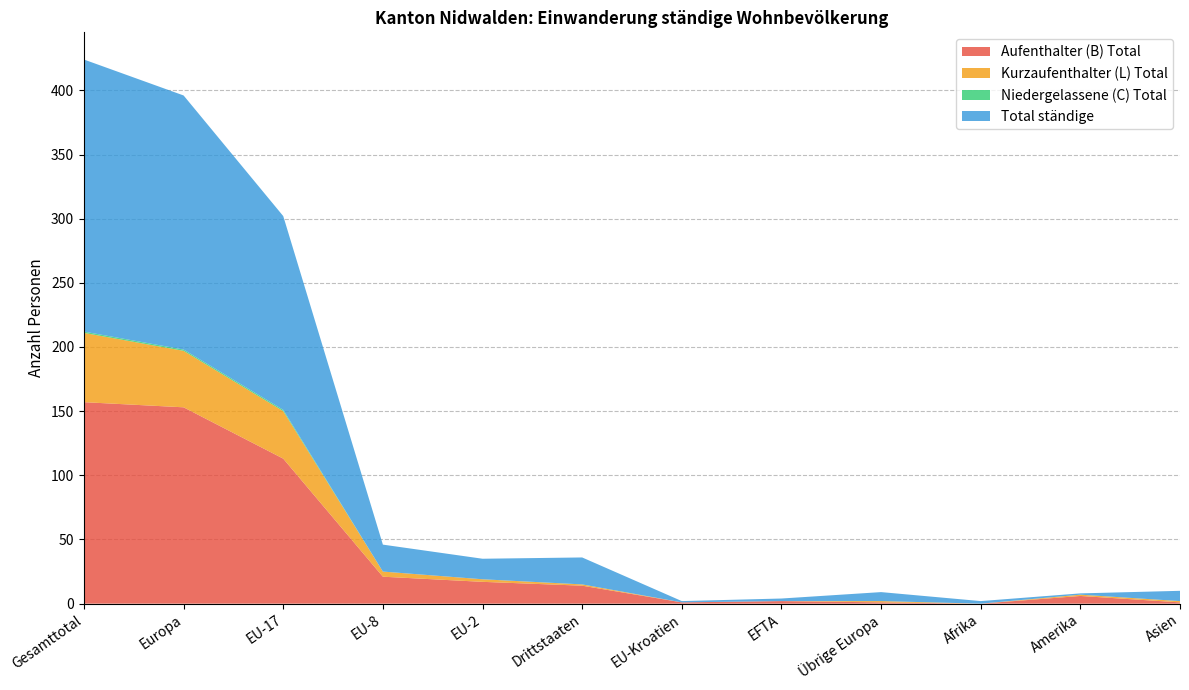

What is the highest value of the Aufenthalter (B) Total series?

157